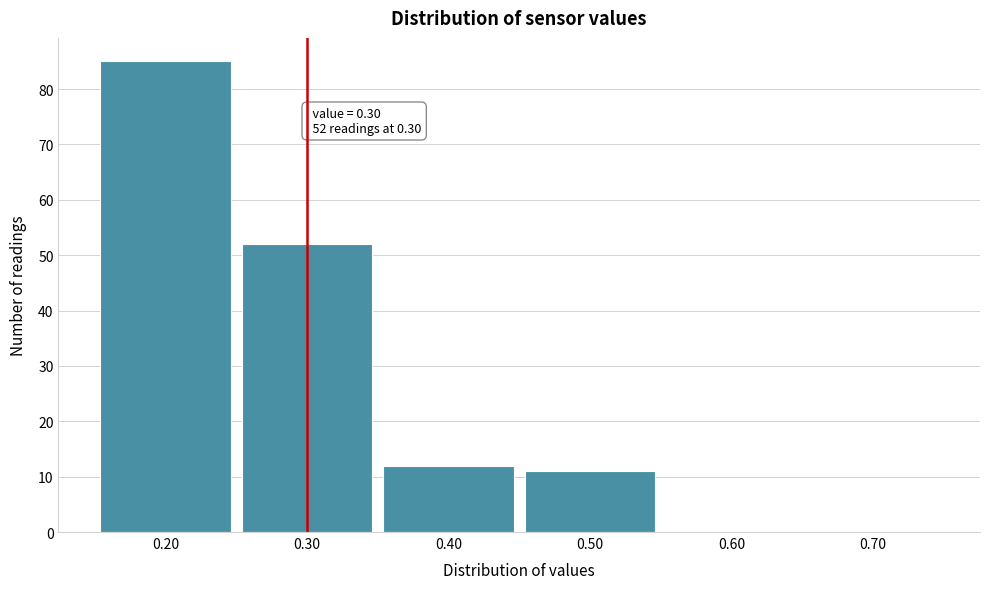

Which range on the x-axis has the tallest bar?

0.15 to 0.25